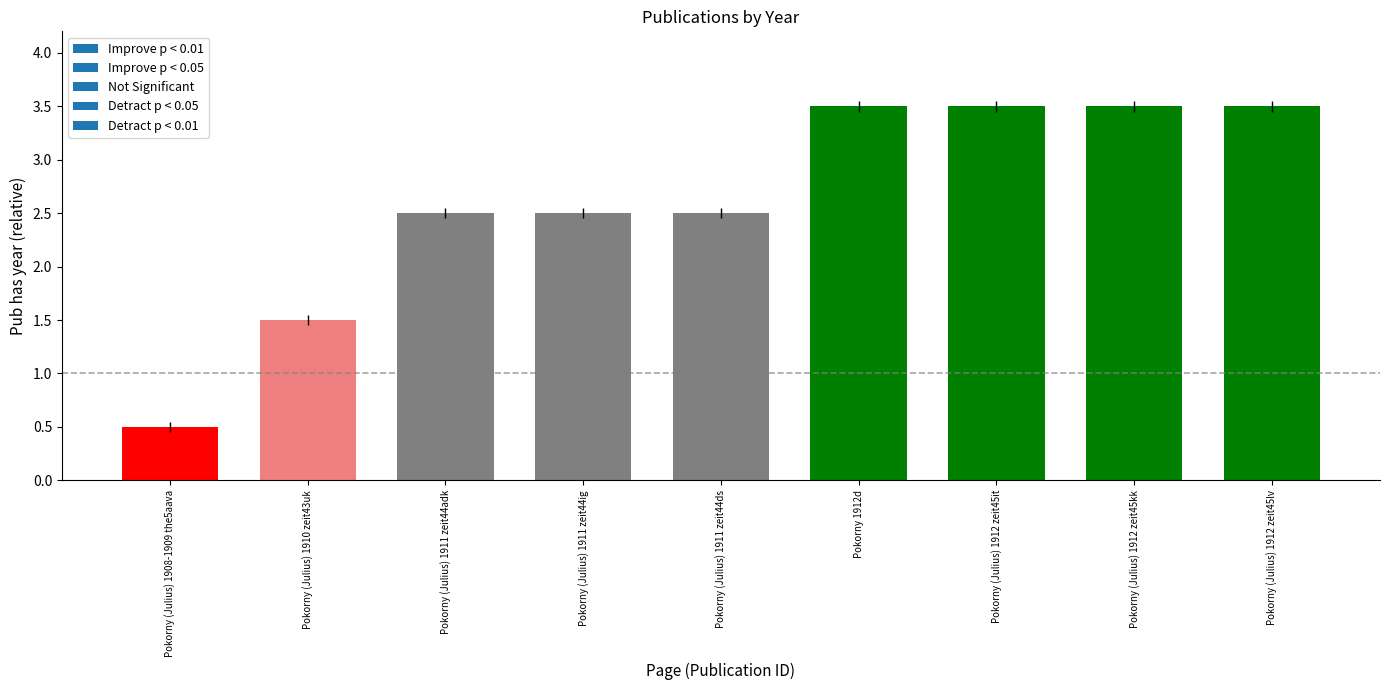

Count the values in the range 2 to 3.

3